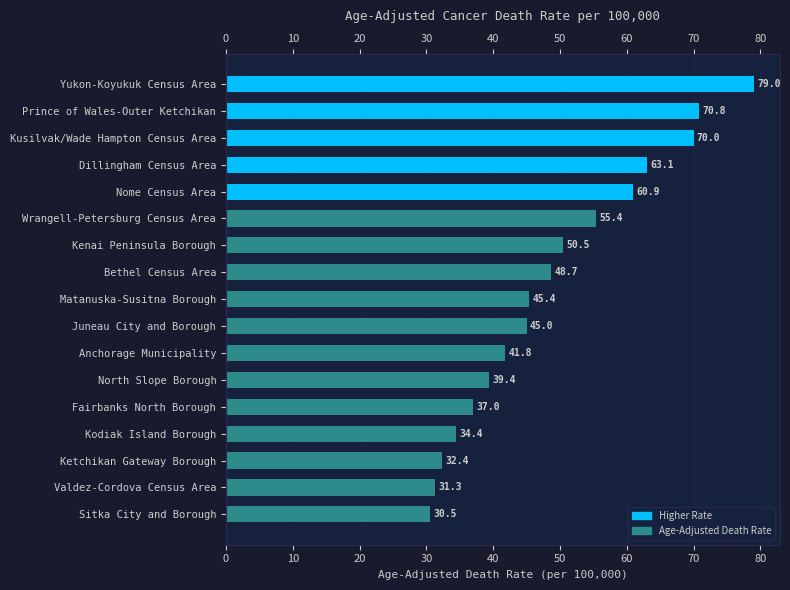

What is the value of the 6th bar from the left?

55.4